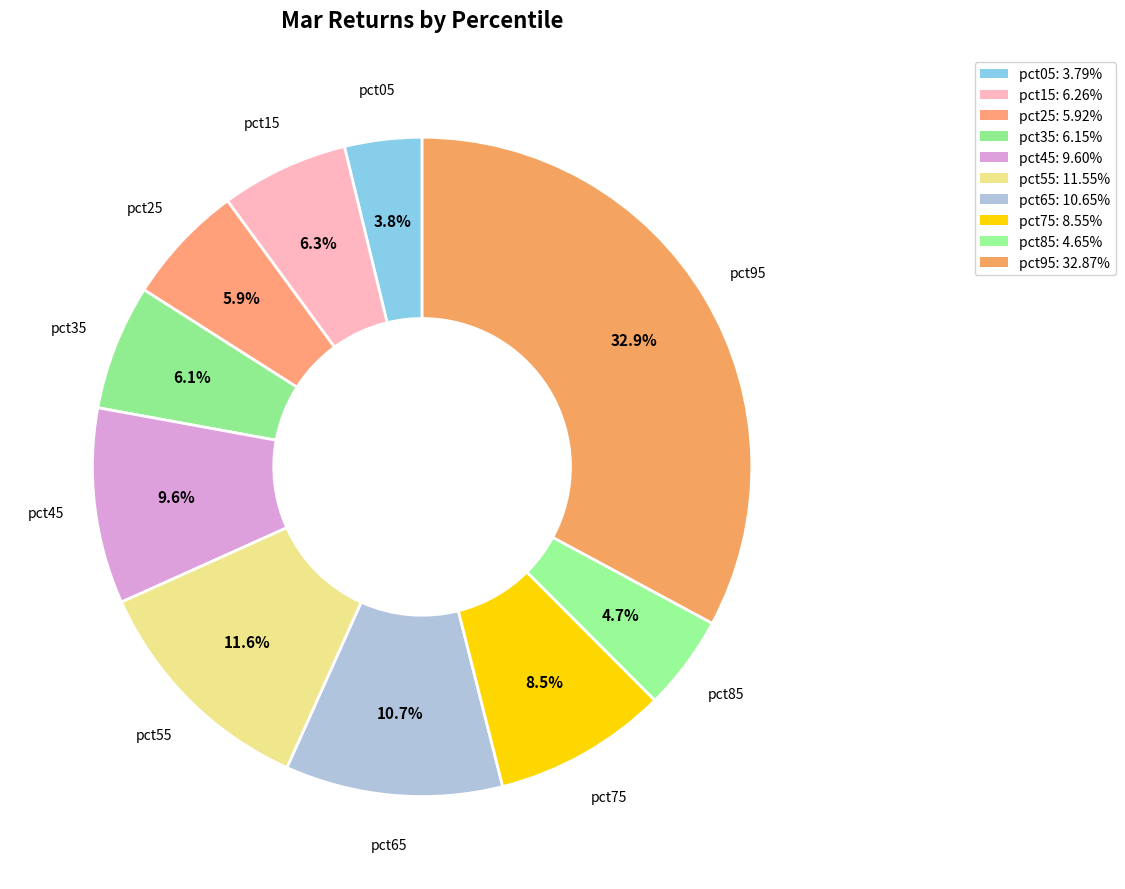

What portion of the pie excludes pct55?

88.4%